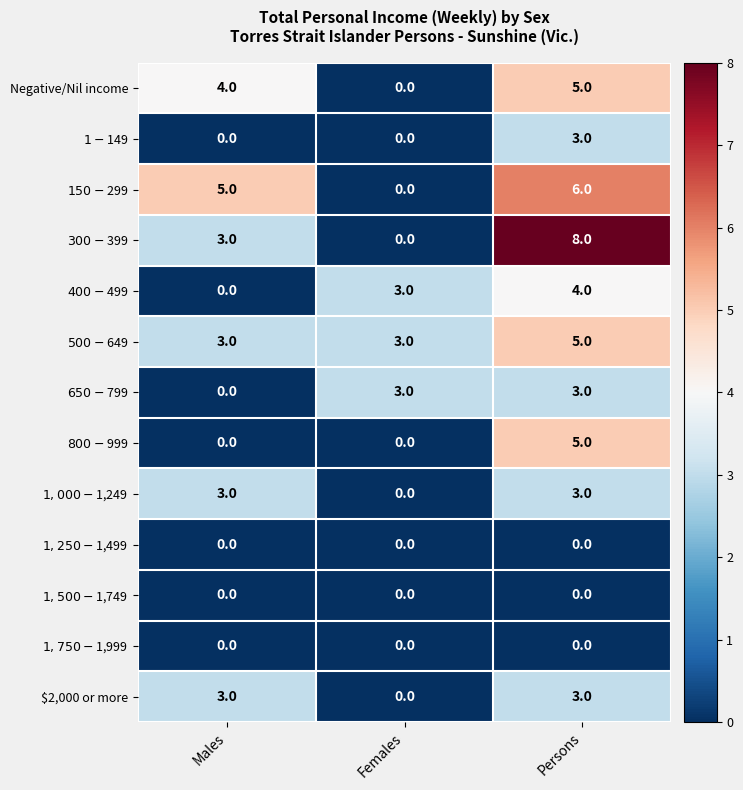

At which category does the chart reach its peak across all series?

Persons